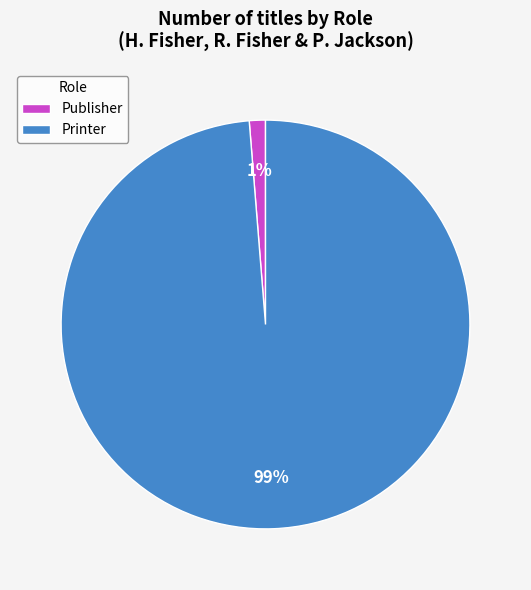

How many segments does this pie chart have?

2